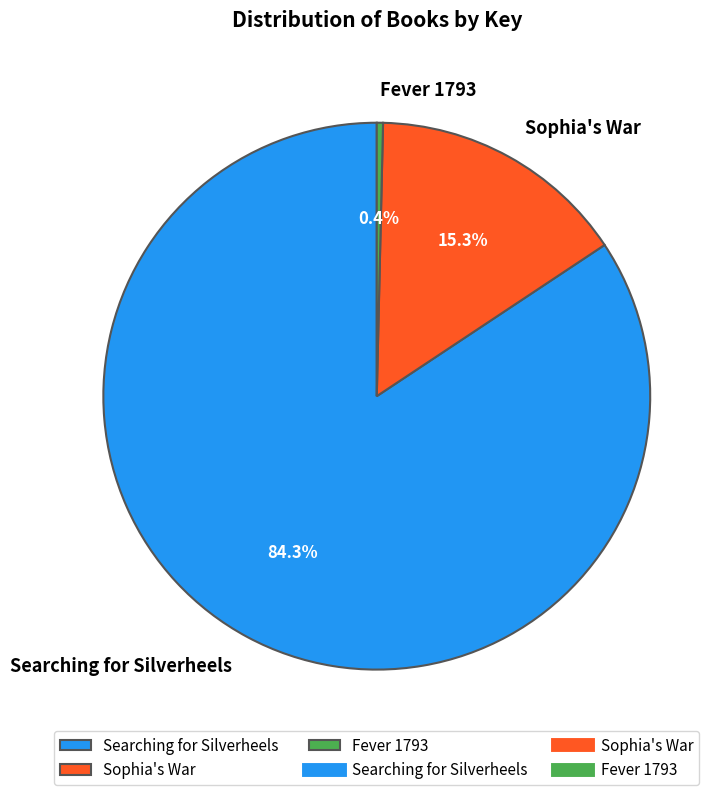

To the nearest percent, what is the difference between the largest and smallest slice percentages?

84%